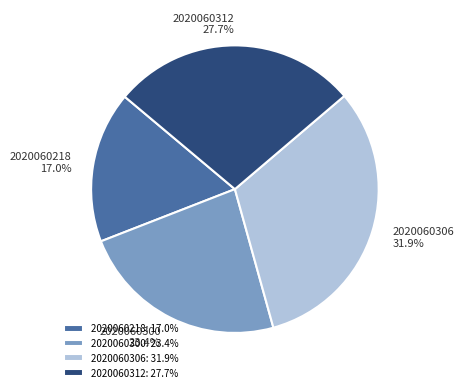

To the nearest percent, what portion does 2020060312 represent?

28%